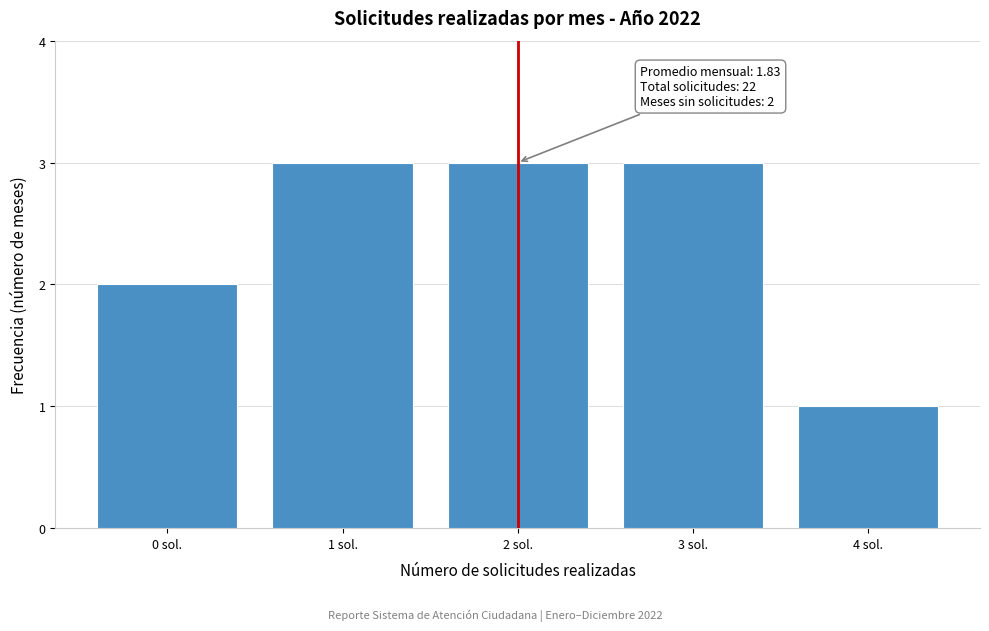

Reading left to right, list all the values displayed in this chart.

0 sol.=2	1 sol.=3	2 sol.=3	3 sol.=3	4 sol.=1